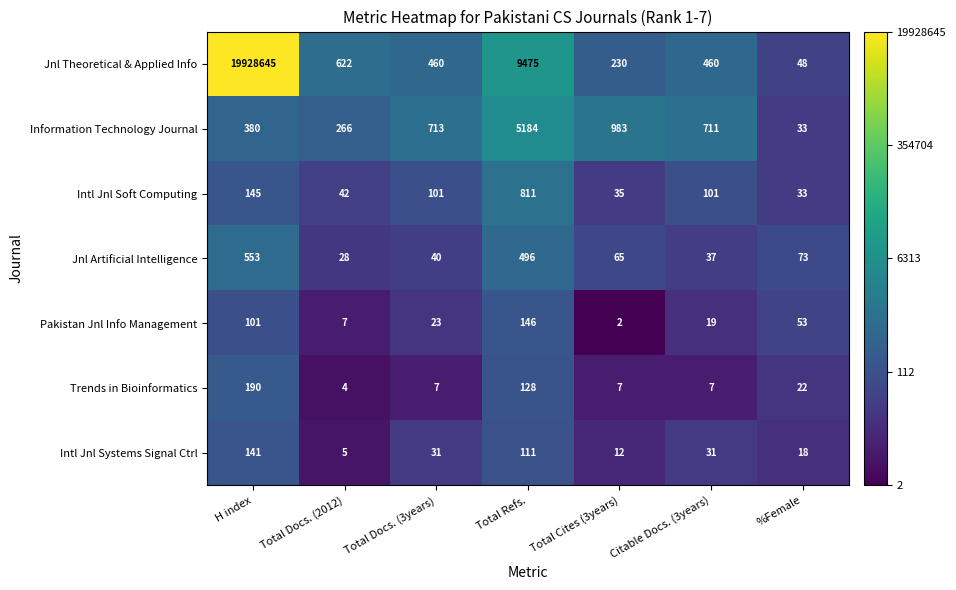

The Intl Jnl Systems Signal Ctrl series shows 12 at Total Cites (3years). True or false?

True